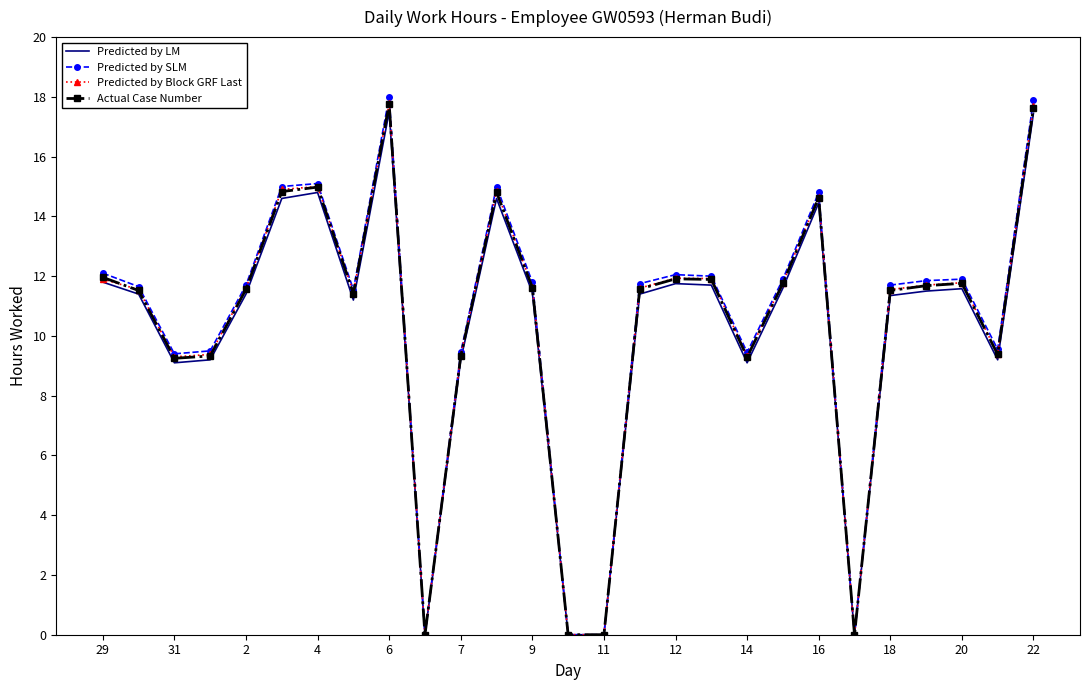

Which series has the largest range (max minus min)?

Predicted by SLM